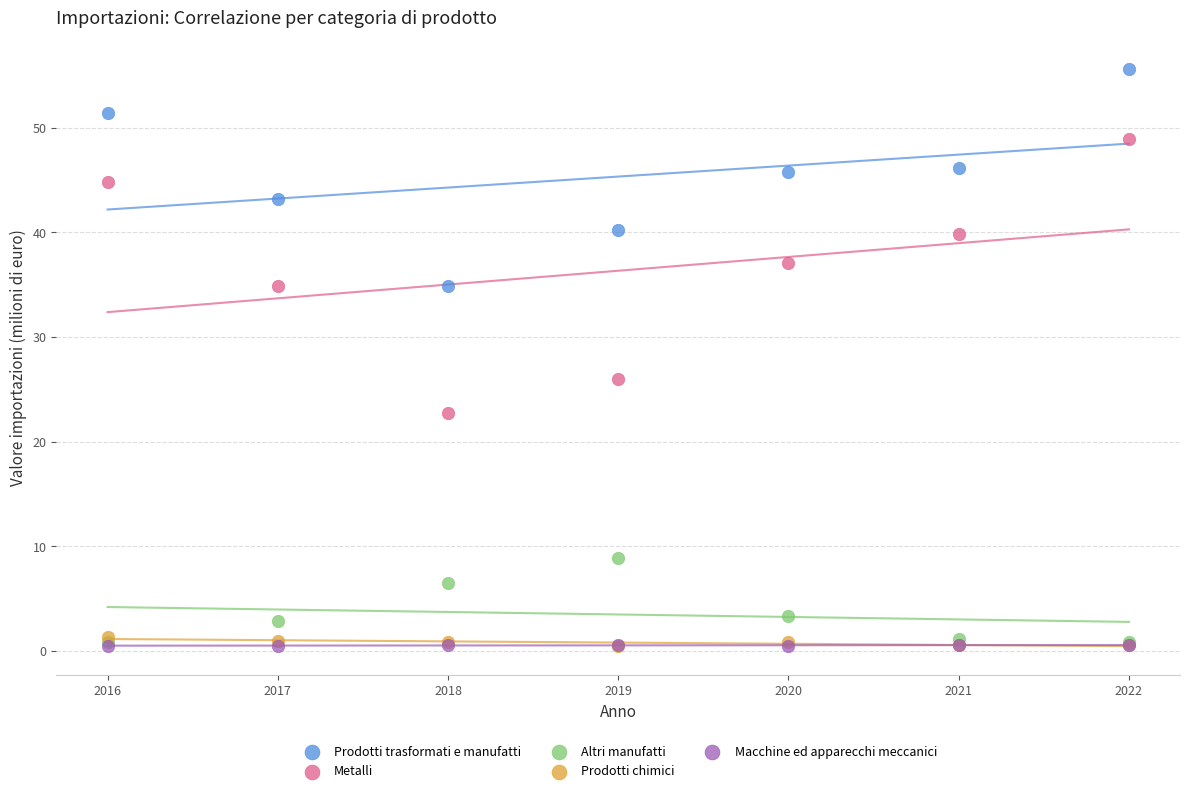

Which series contains the highest Y value?

Prodotti trasformati e manufatti